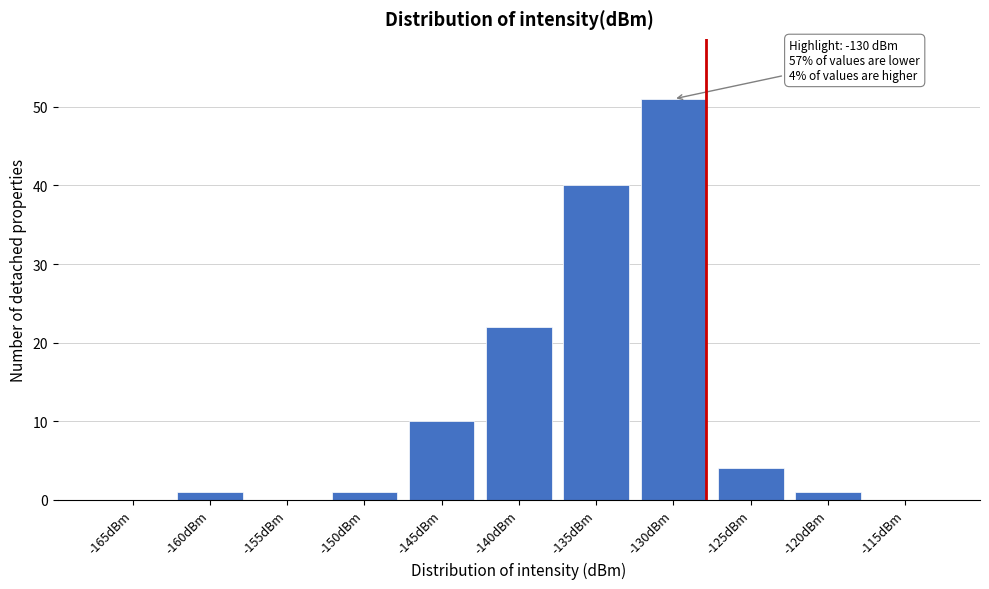

Reading left to right, what are all the values shown in this chart?

-165dBm=0	-160dBm=1	-155dBm=0	-150dBm=1	-145dBm=10	-140dBm=22	-135dBm=40	-130dBm=51	-125dBm=4	-120dBm=1	-115dBm=0